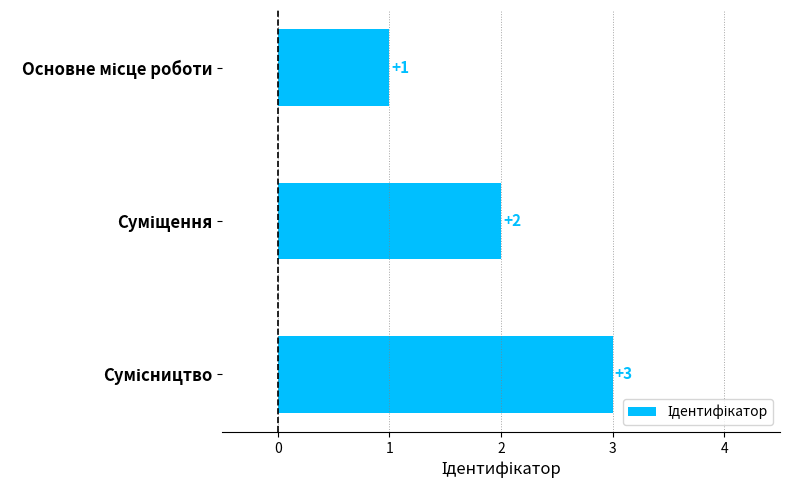

What is the value of the 3rd bar from the top?

3